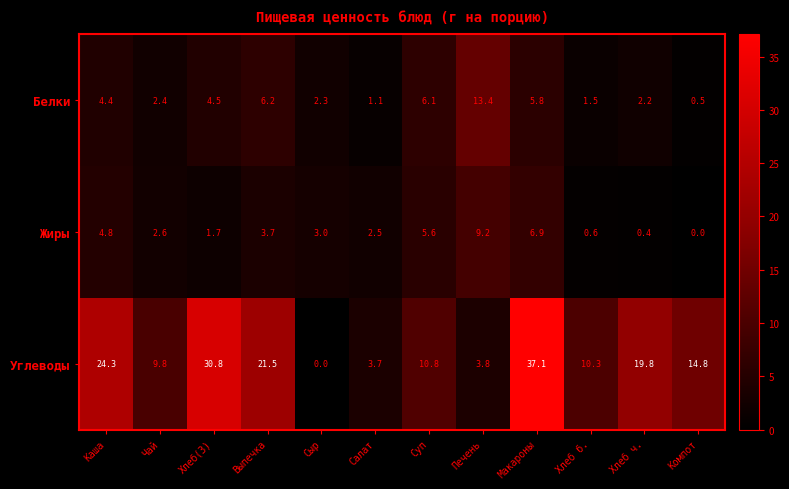

What is the greatest value displayed?

37.1